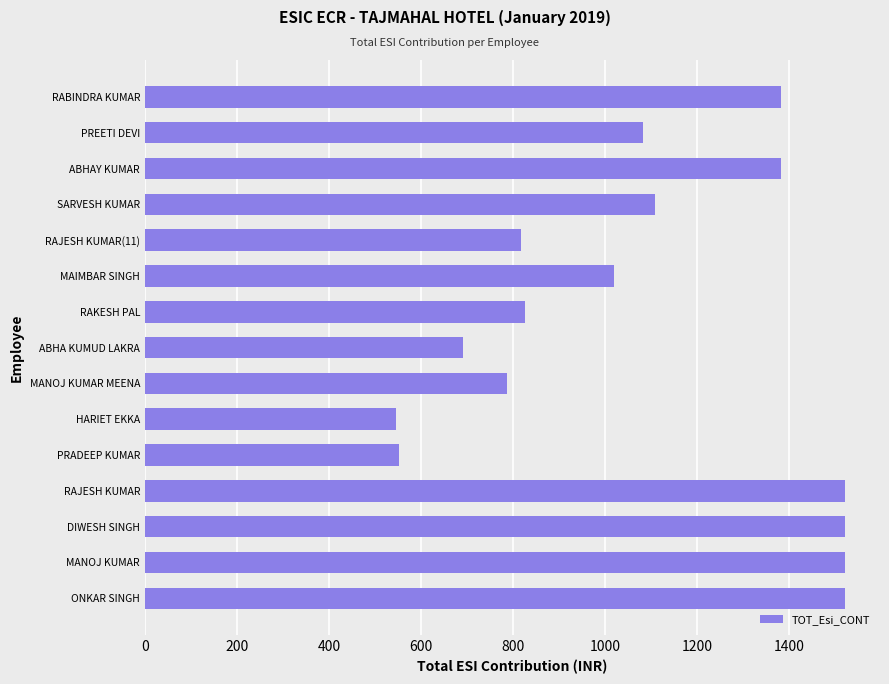

How many data points does each series have?

15